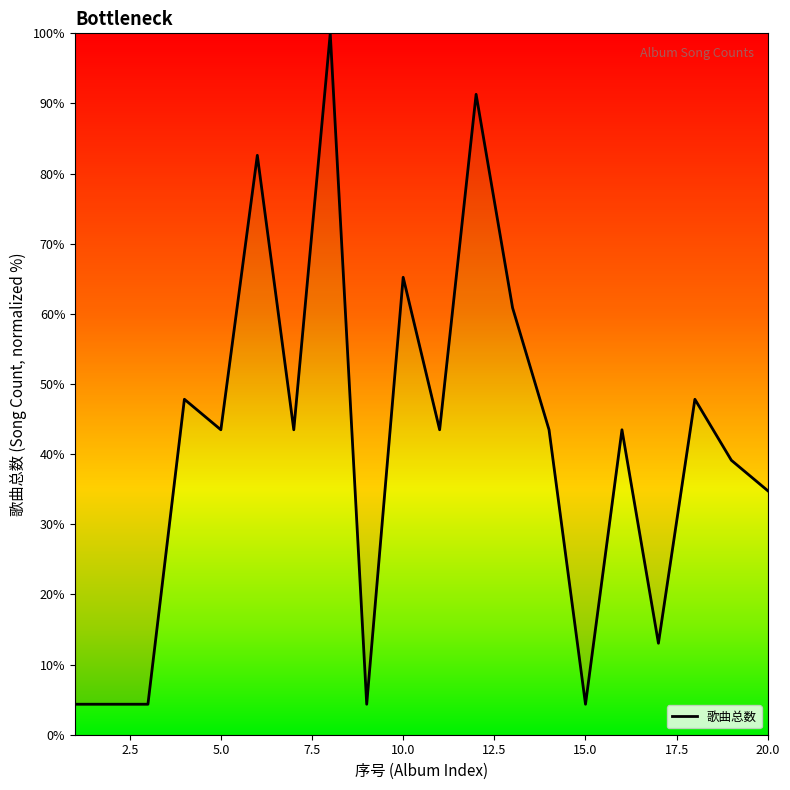

Count the number of values greater than 43.

12